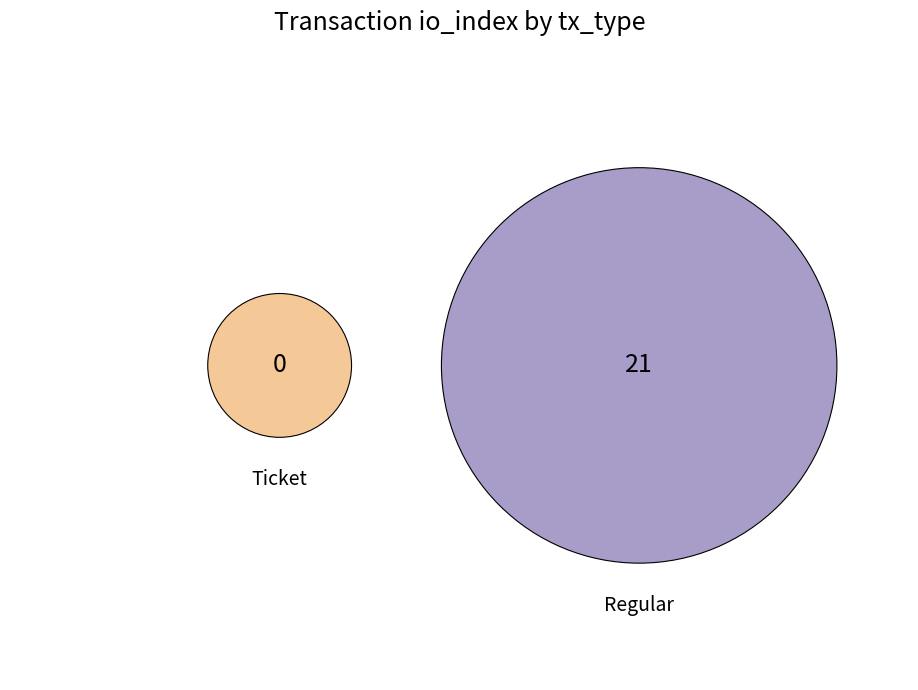

Combined, do Regular and Ticket account for over 50%?

Yes